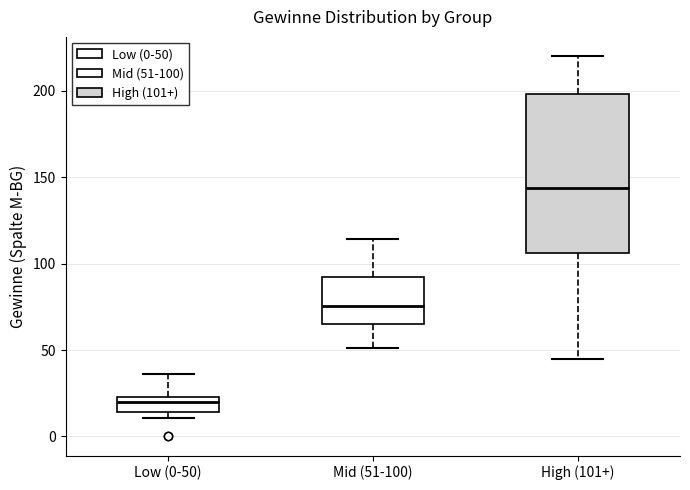

Where does the median line of the box for High (101+) sit on the y-axis? The values are not printed on the chart, so give them approximately, as read against the axis.

145